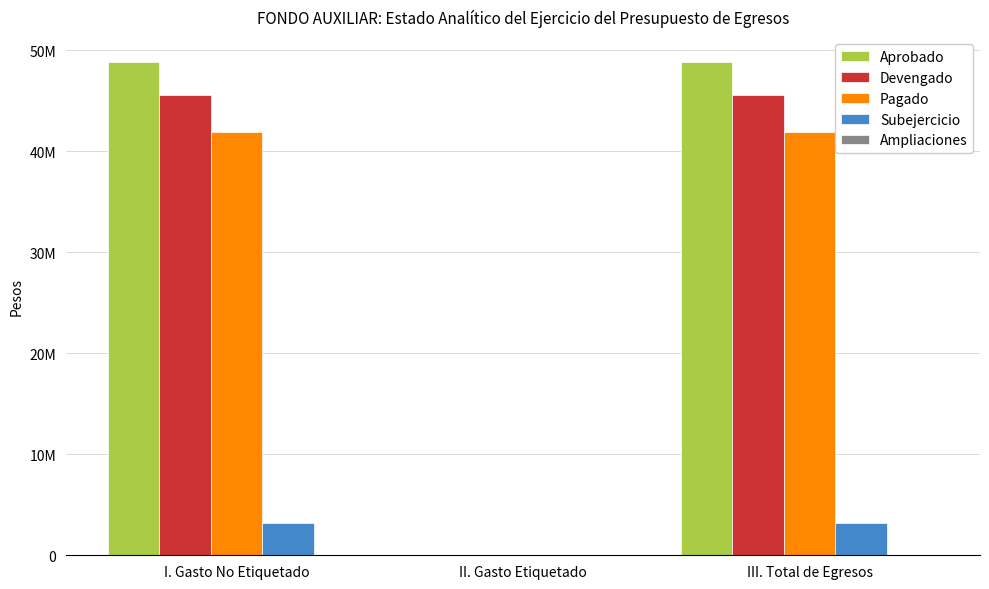

True or false: Subejercicio has a value of 5570371.7 at III. Total de Egresos.

False